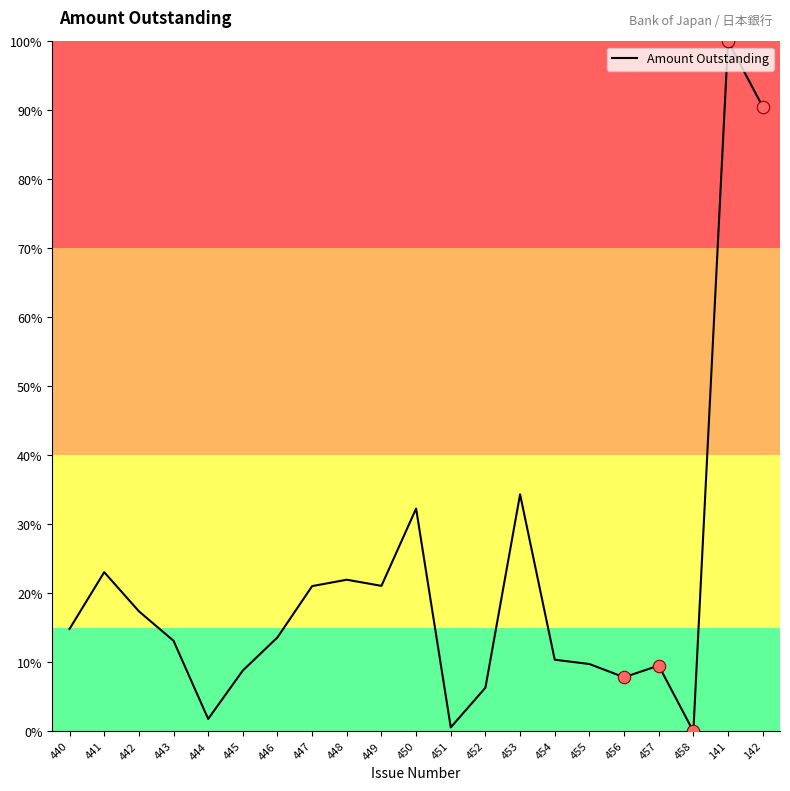

Between 448 and 449, which is larger?

448